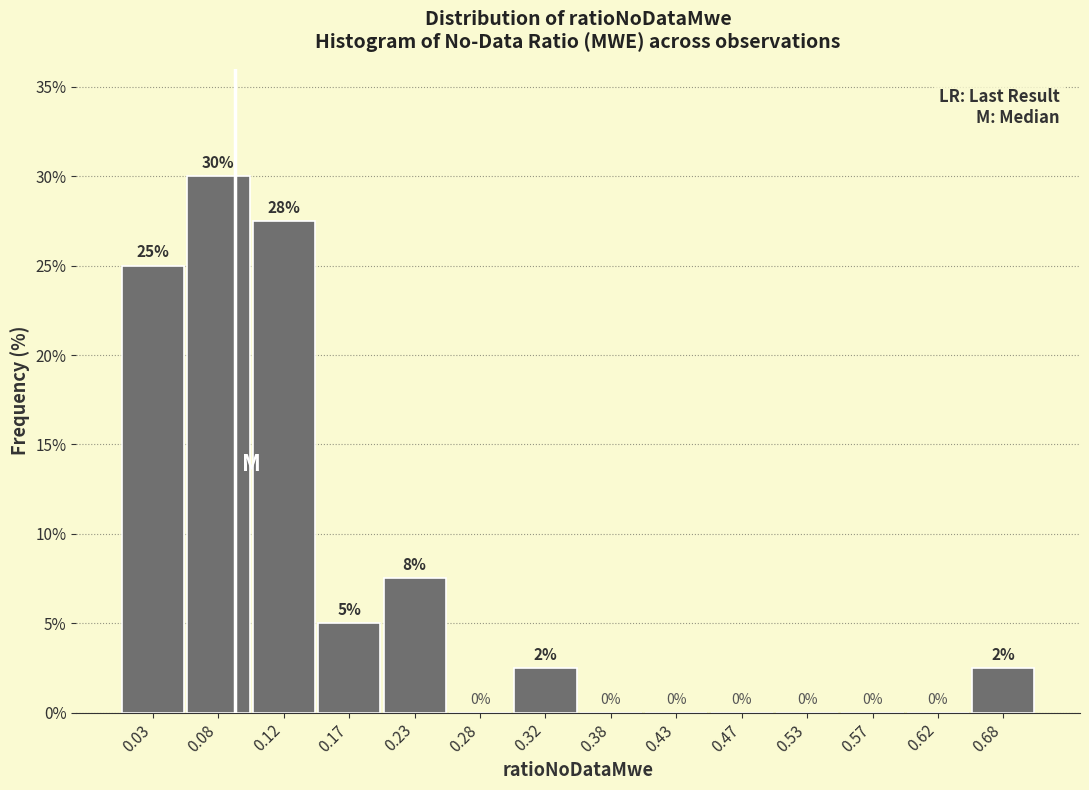

Over which range of the x-axis is the bar tallest?

0.05 to 0.10